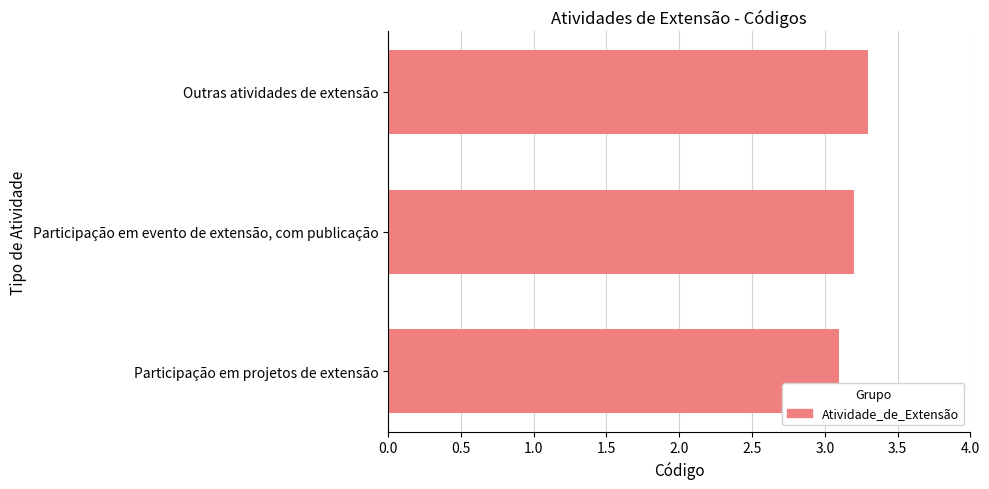

Rank the categories by value from lowest to highest.

Participação em projetos de extensão, Participação em evento de extensão, com publicação, Outras atividades de extensão